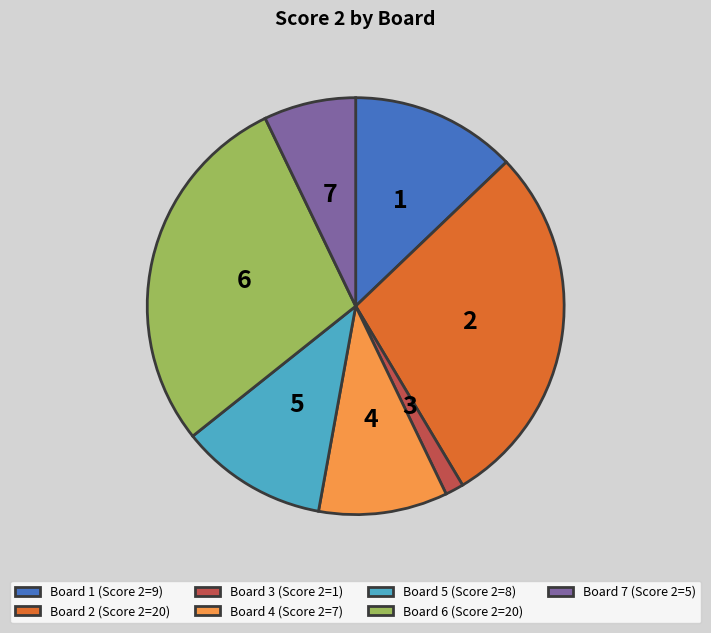

Is the sum of Board 5 (Score 2=8) and Board 7 (Score 2=5) greater than half?

No